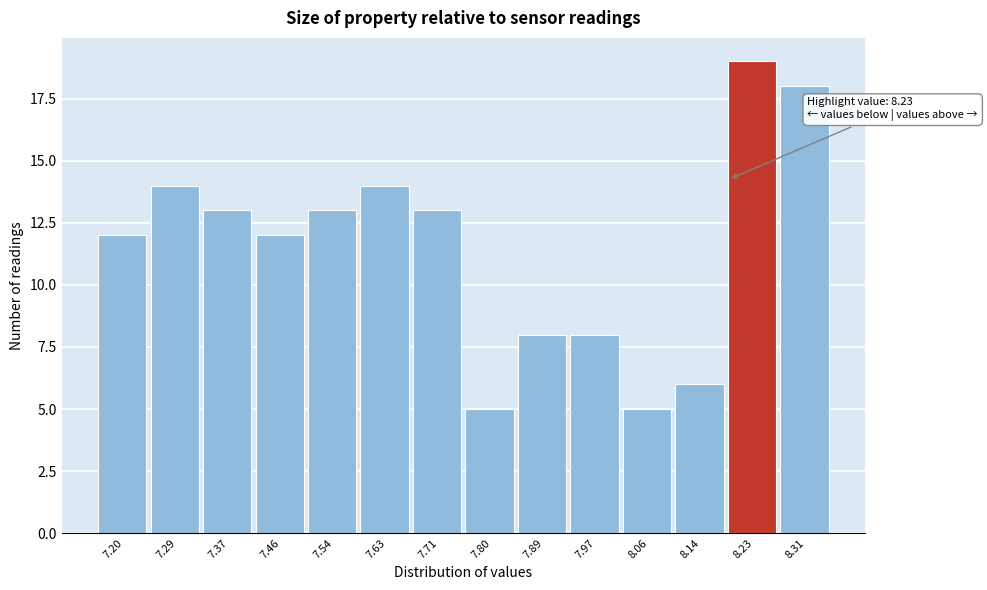

Reading left to right, extract all data points from this chart.

12	14	13	12	13	14	13	5	8	8	5	6	19	18